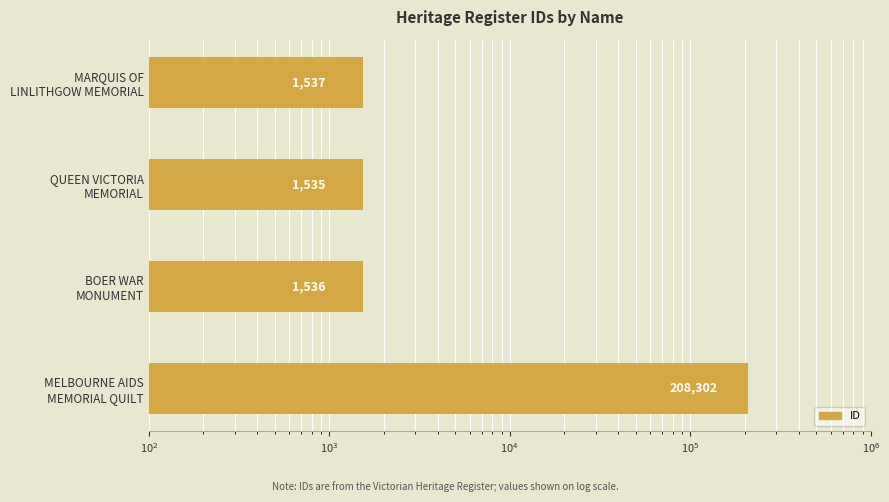

How many values exceed 1537?

1